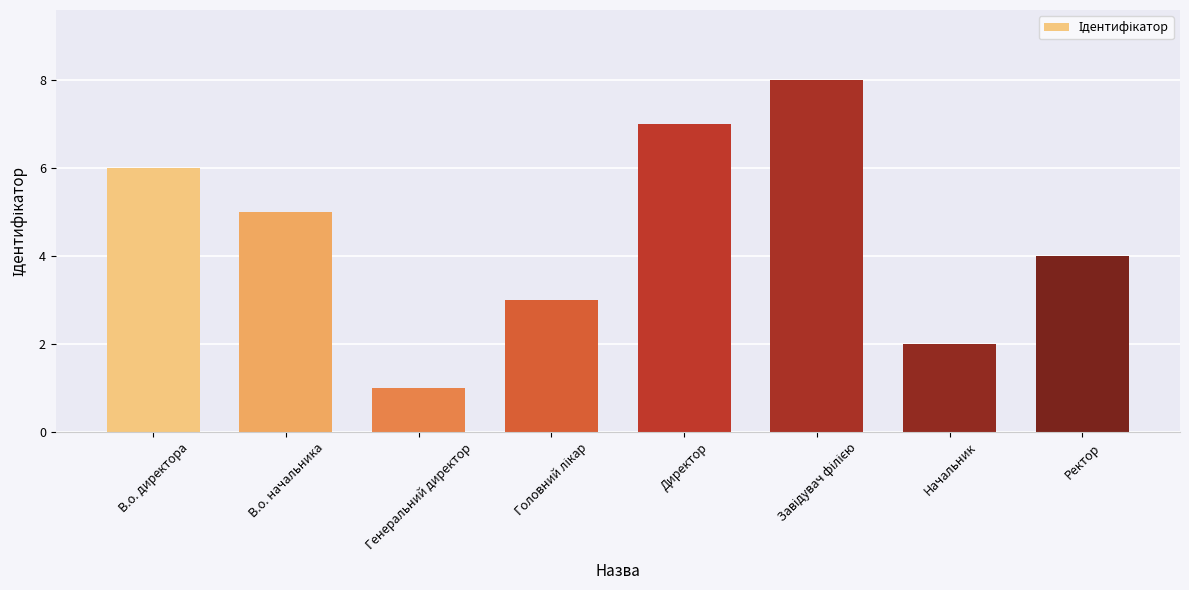

Does the chart contain any negative values?

No